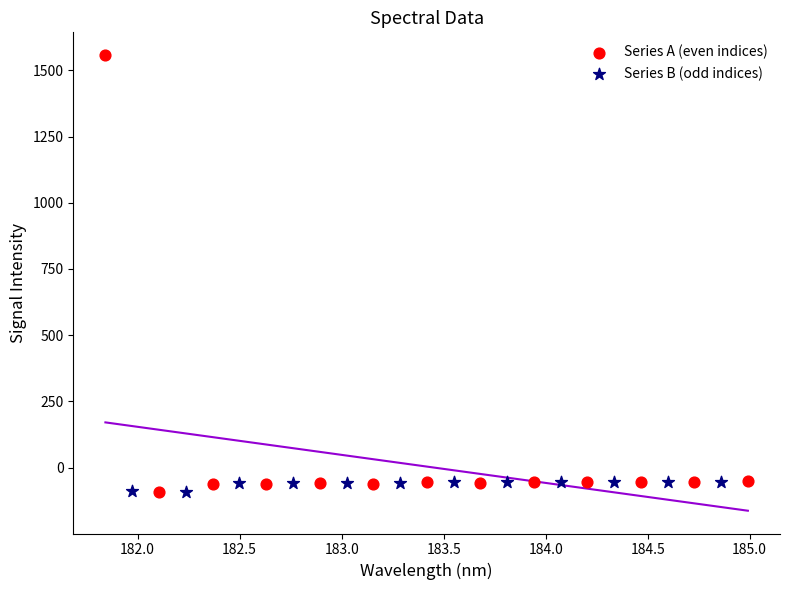

What are all the series names shown in the legend?

Series A (even indices), Series B (odd indices)